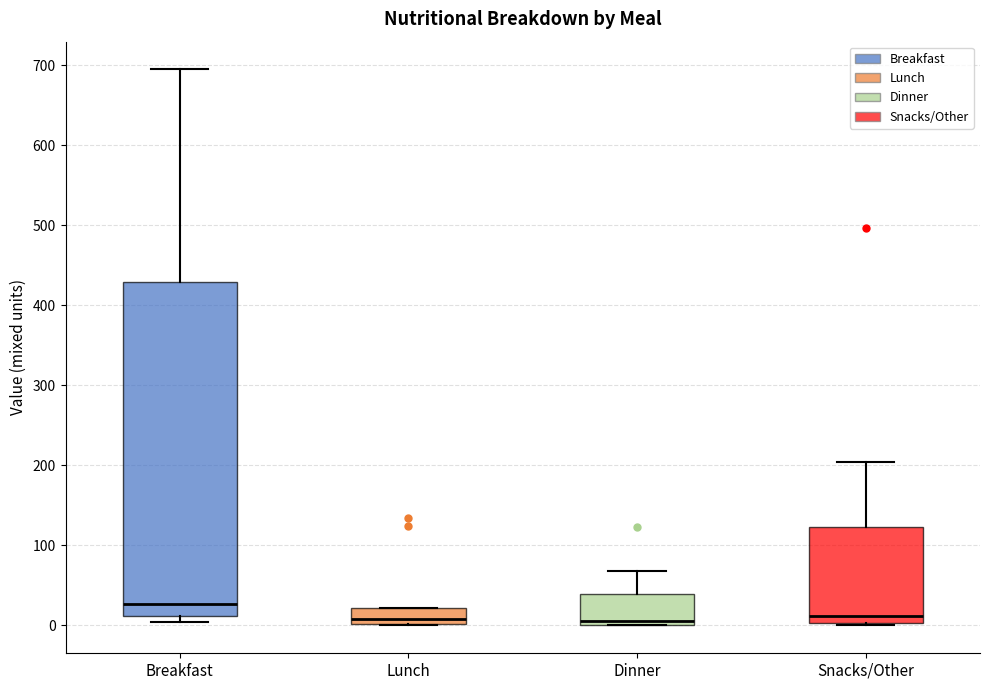

Where does the median line of the box for Breakfast sit on the y-axis? The values are not printed on the chart, so give them approximately, as read against the axis.

30